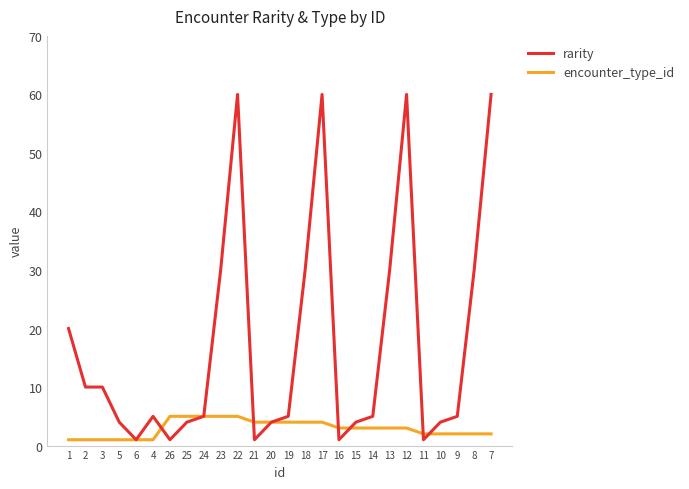

What are all the series names shown in the legend?

rarity, encounter_type_id